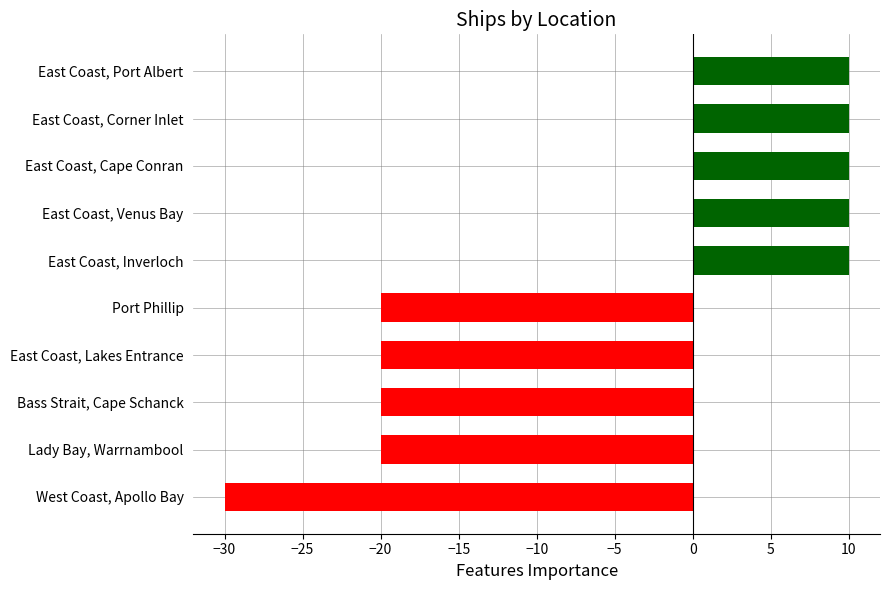

True or false: the data shows 10 at East Coast, Port Albert.

True